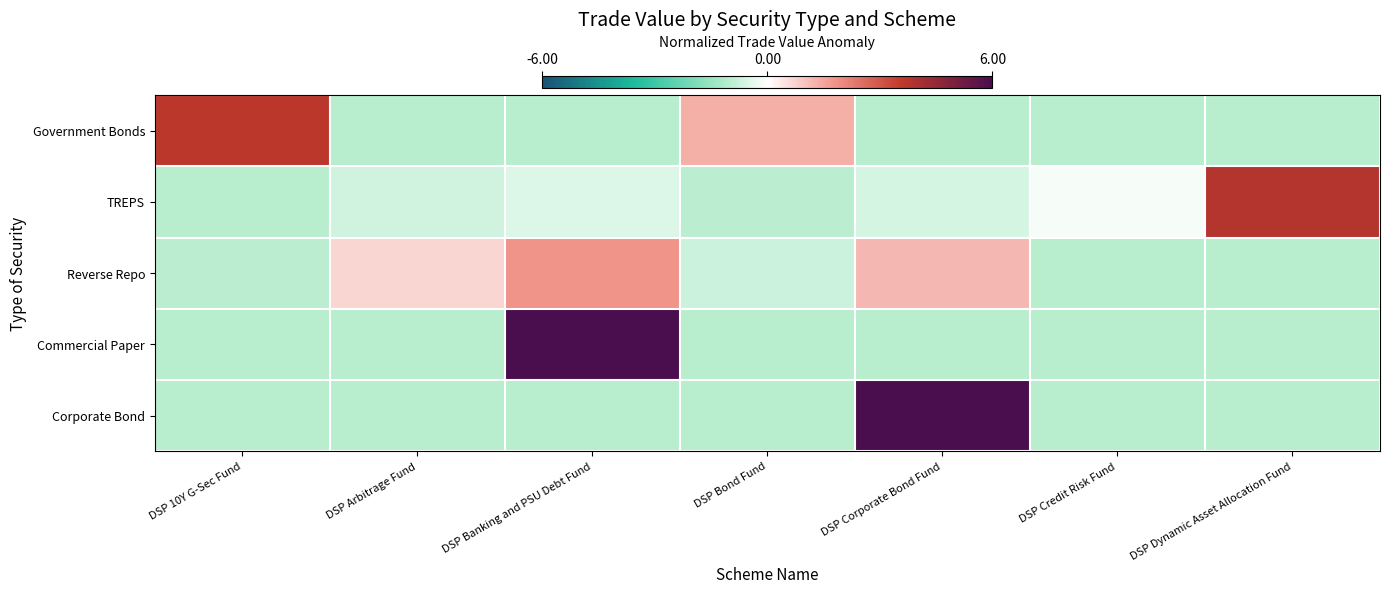

What is the difference between the highest and lowest values at DSP Corporate Bond Fund?

7.0